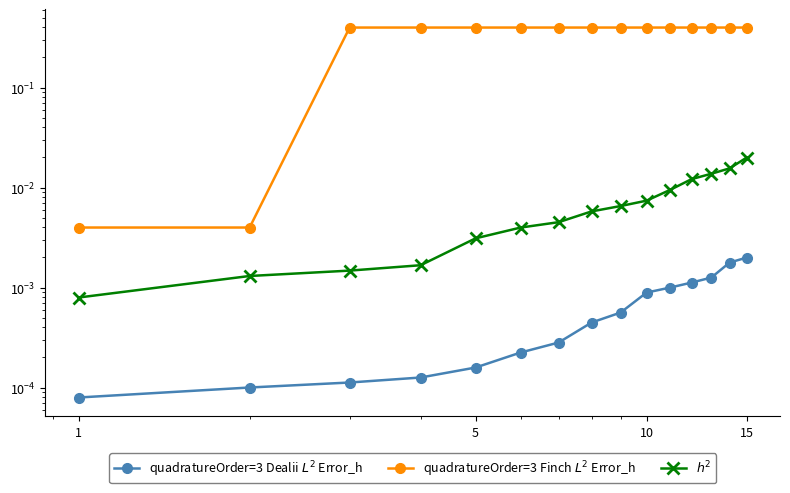

True or false: quadratureOrder=3 Finch $L^2$ Error_h has more than 2 points higher than both neighbors.

False